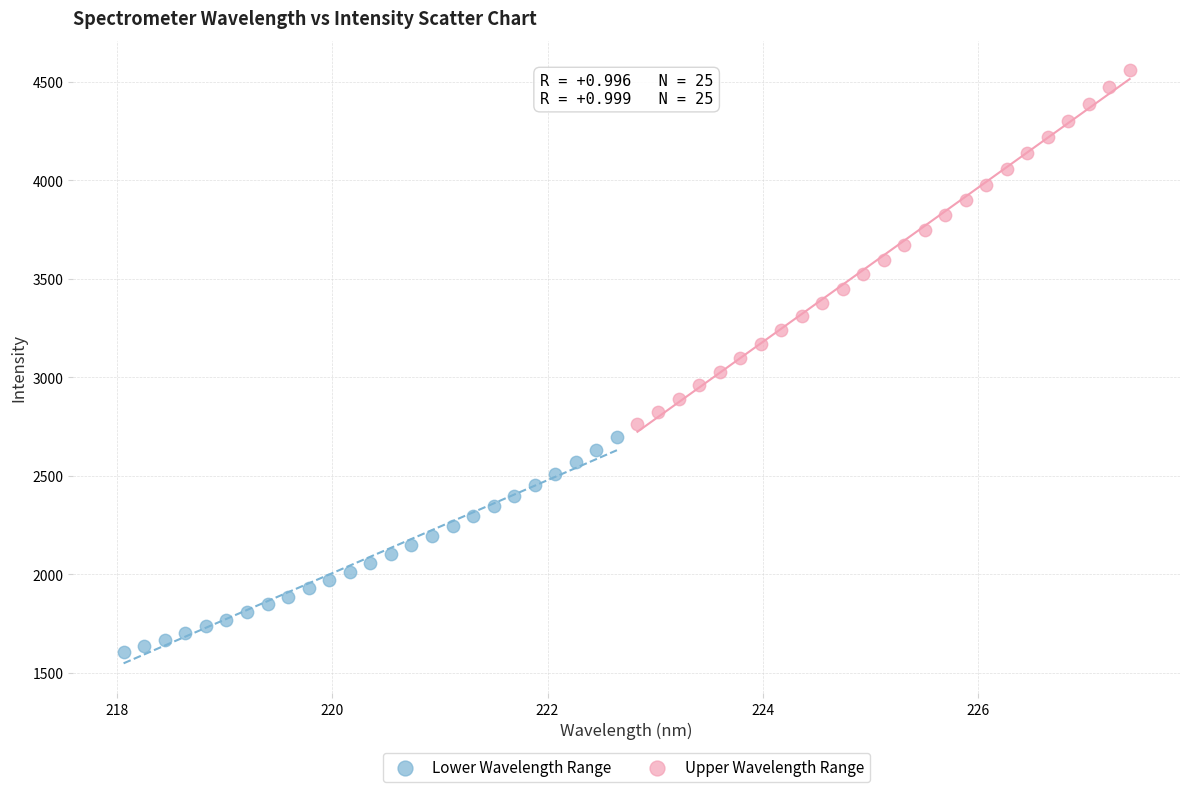

Which series has the widest spread of Y values?

Upper Wavelength Range